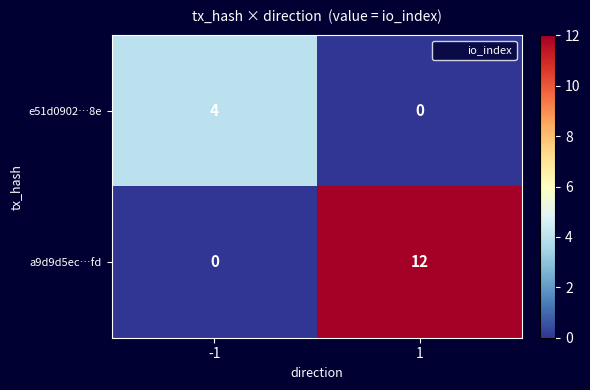

What is the maximum value for a9d9d5ec…fd?

12